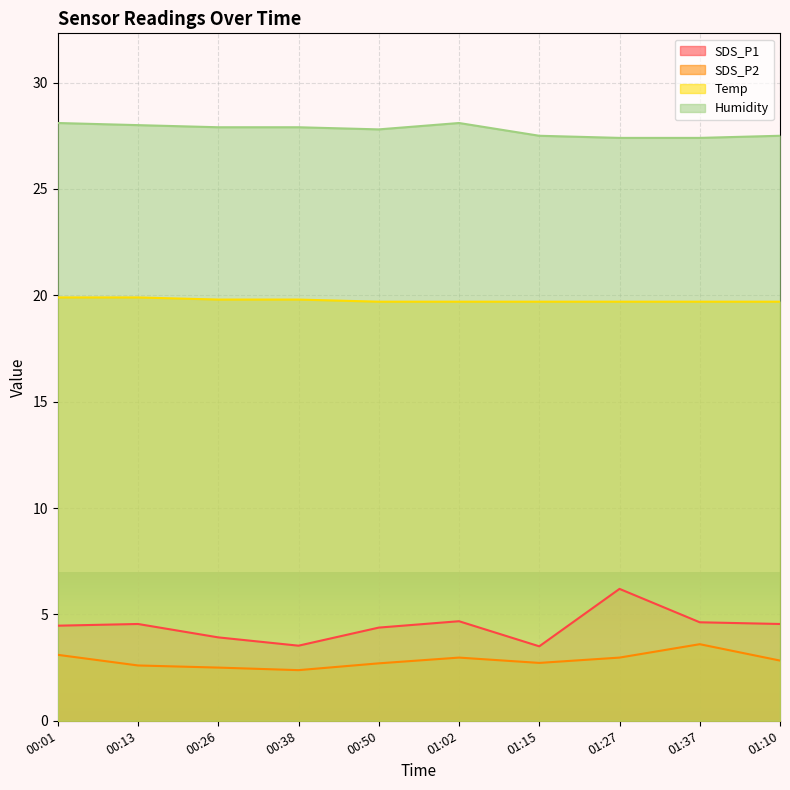

Which series has the widest spread of values?

SDS_P1